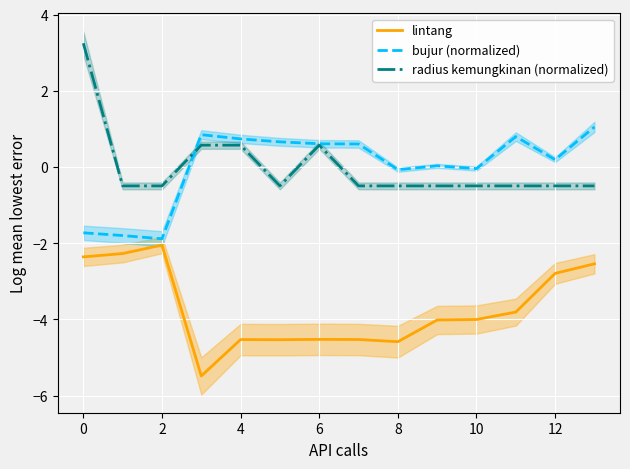

Is it true that lintang equals -8.0 at 7?

False